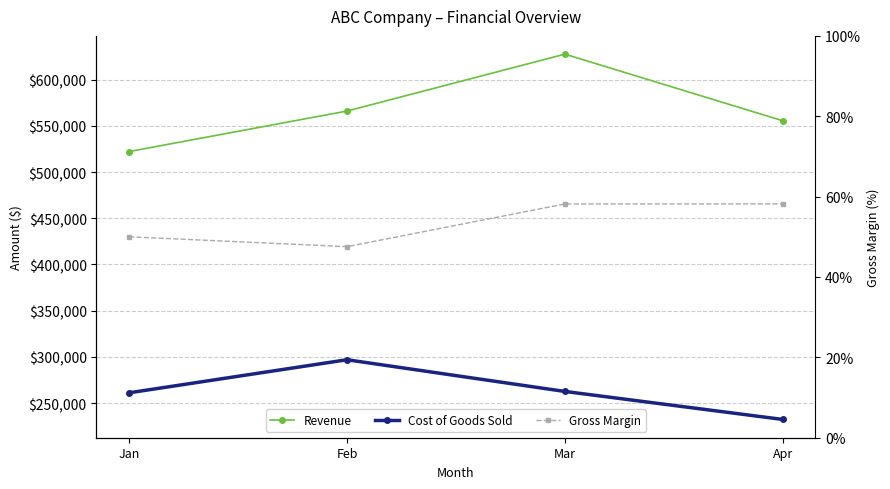

Rank the series by their average value, from lowest to highest.

Gross Margin, Cost of Goods Sold, Revenue